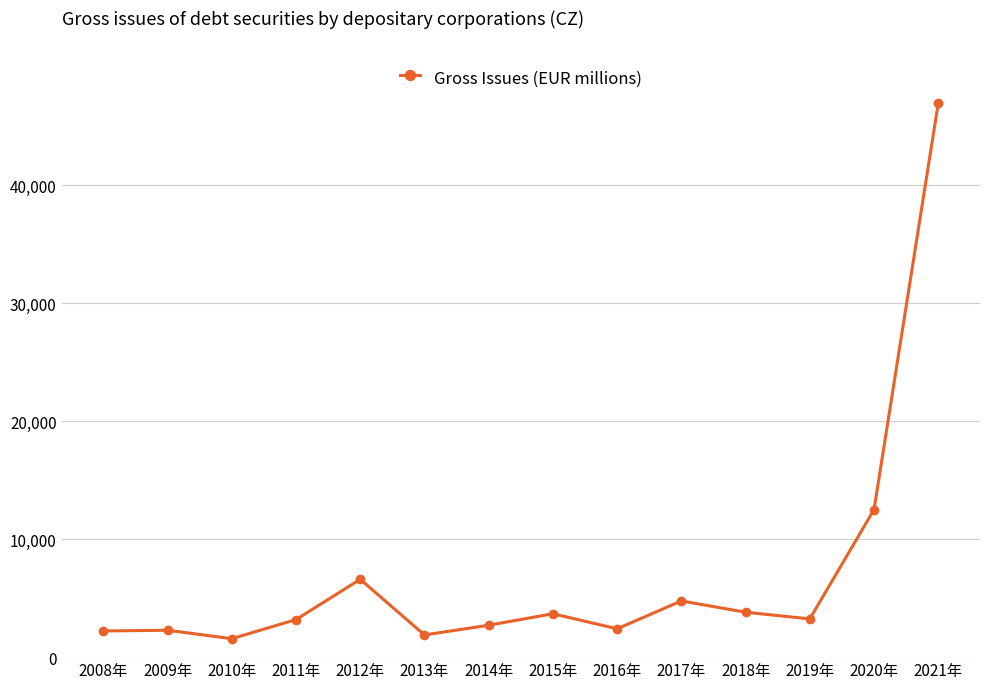

What is the average value?

6984.1